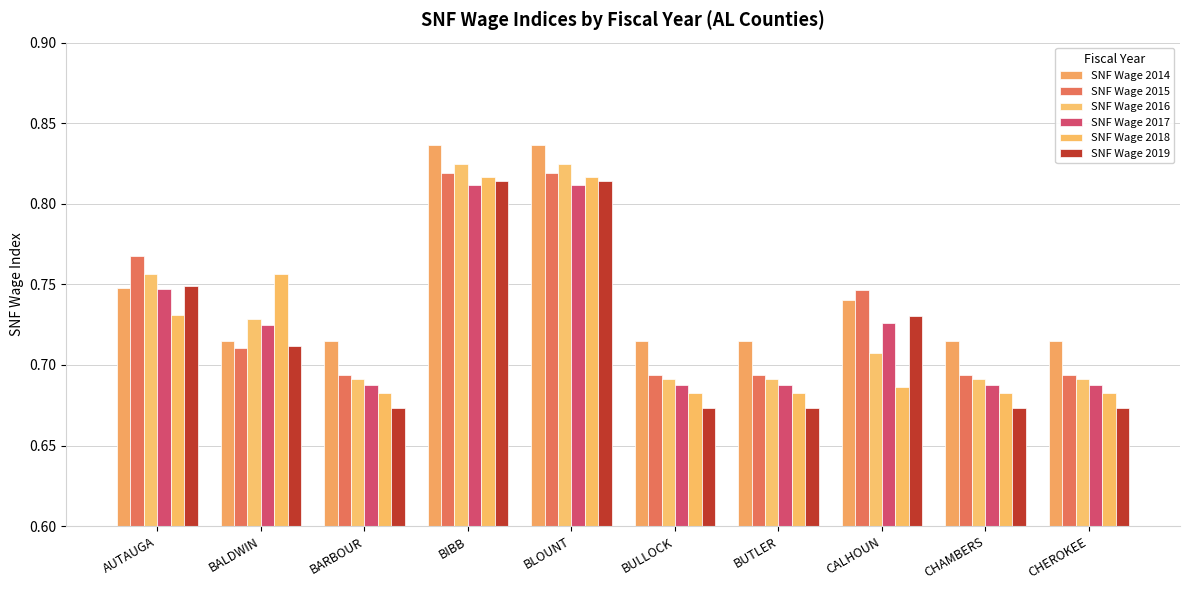

Reading left to right, list all the values displayed in this chart.

SNF Wage 2014: AUTAUGA=0.7	BALDWIN=0.7	BARBOUR=0.7	BIBB=0.8	BLOUNT=0.8	BULLOCK=0.7	BUTLER=0.7	CALHOUN=0.7	CHAMBERS=0.7	CHEROKEE=0.7
SNF Wage 2015: AUTAUGA=0.8	BALDWIN=0.7	BARBOUR=0.7	BIBB=0.8	BLOUNT=0.8	BULLOCK=0.7	BUTLER=0.7	CALHOUN=0.7	CHAMBERS=0.7	CHEROKEE=0.7
SNF Wage 2016: AUTAUGA=0.8	BALDWIN=0.7	BARBOUR=0.7	BIBB=0.8	BLOUNT=0.8	BULLOCK=0.7	BUTLER=0.7	CALHOUN=0.7	CHAMBERS=0.7	CHEROKEE=0.7
SNF Wage 2017: AUTAUGA=0.7	BALDWIN=0.7	BARBOUR=0.7	BIBB=0.8	BLOUNT=0.8	BULLOCK=0.7	BUTLER=0.7	CALHOUN=0.7	CHAMBERS=0.7	CHEROKEE=0.7
SNF Wage 2018: AUTAUGA=0.7	BALDWIN=0.8	BARBOUR=0.7	BIBB=0.8	BLOUNT=0.8	BULLOCK=0.7	BUTLER=0.7	CALHOUN=0.7	CHAMBERS=0.7	CHEROKEE=0.7
SNF Wage 2019: AUTAUGA=0.7	BALDWIN=0.7	BARBOUR=0.7	BIBB=0.8	BLOUNT=0.8	BULLOCK=0.7	BUTLER=0.7	CALHOUN=0.7	CHAMBERS=0.7	CHEROKEE=0.7